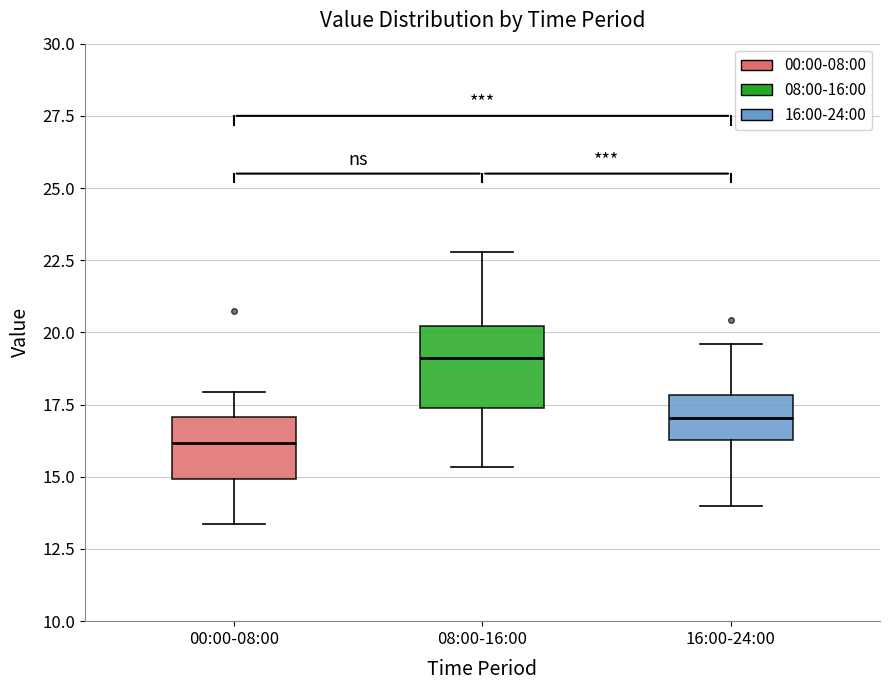

Where is the upper edge of the box for 16:00-24:00 on the y-axis? The values are not printed on the chart, so give them approximately, as read against the axis.

18.0